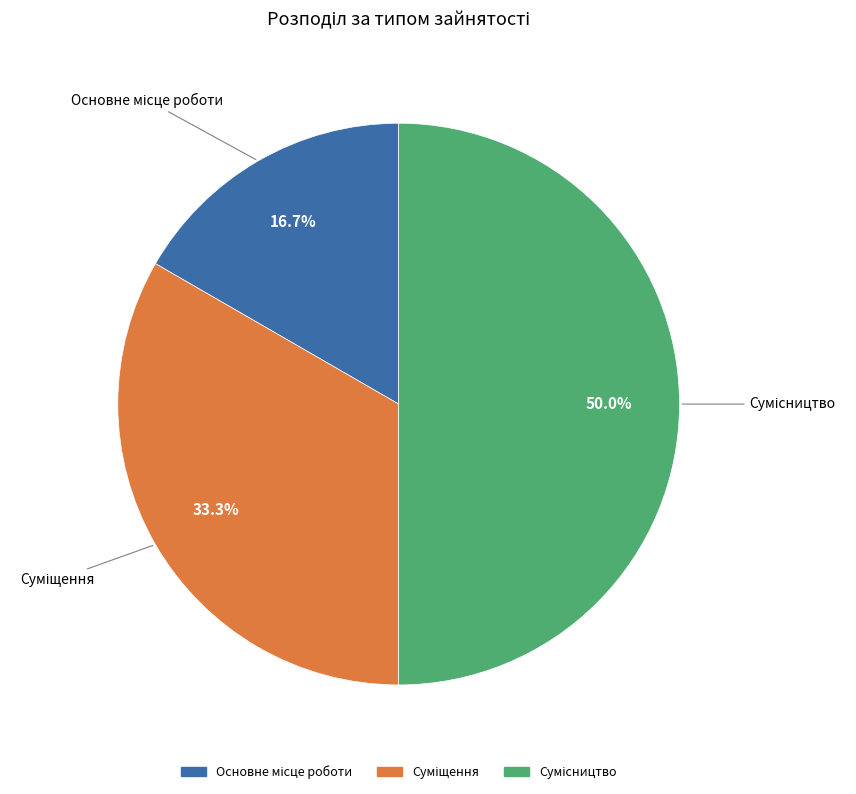

What percentage is the Сумісництво slice, to the nearest percent?

50%